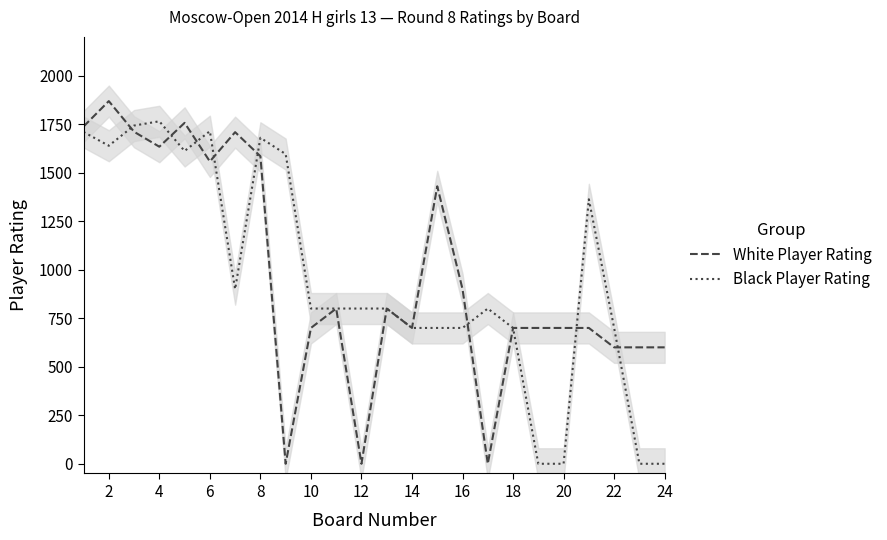

Is the value of White Player Rating at 18 greater than the value of Black Player Rating at 19?

Yes